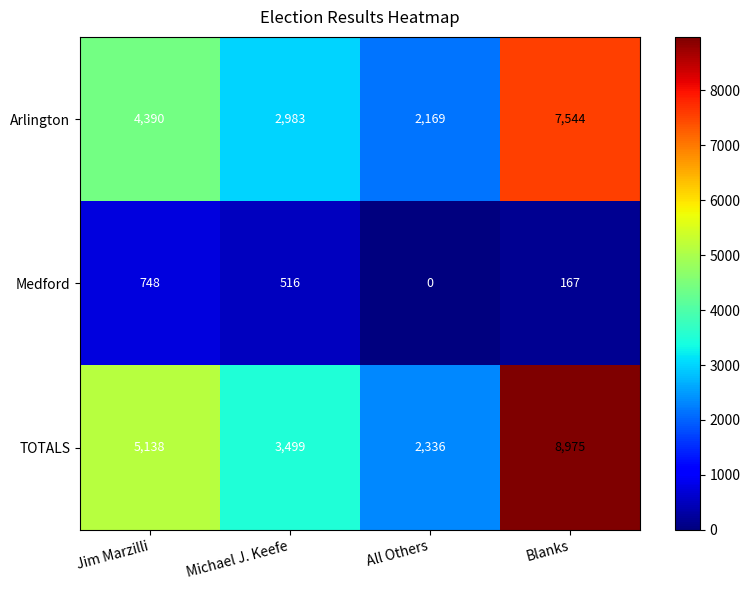

Which series has the widest spread of values?

TOTALS